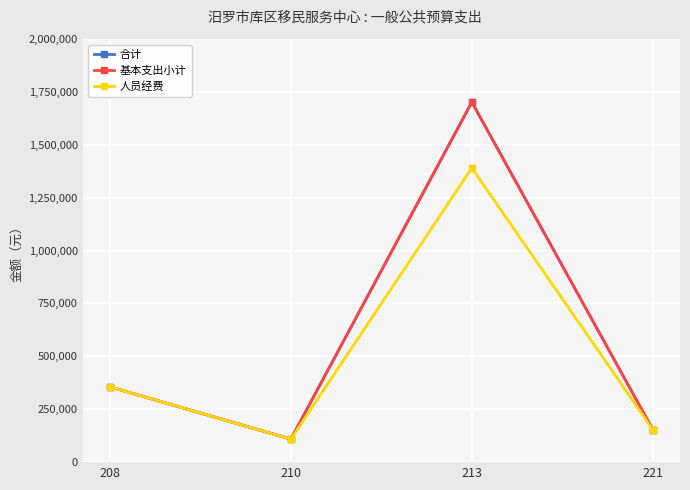

Is this an area chart (filled region under the line)?

No